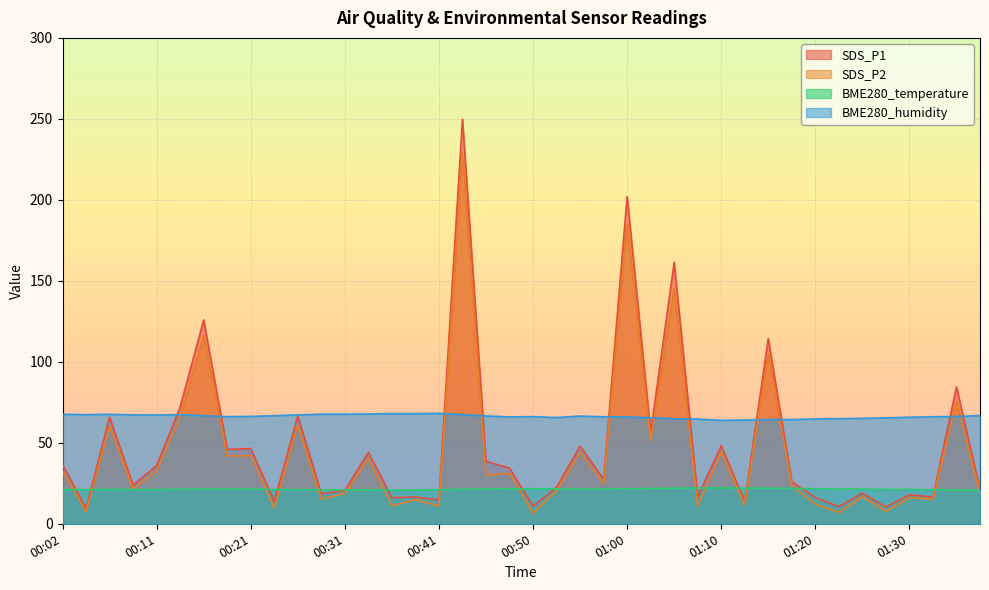

Reading right to left, transcribe all the data shown in this chart.

SDS_P1: 01:37=20.7	01:35=84.6	01:32=16.5	01:30=17.9	01:27=10.4	01:25=18.9	01:22=10.6	01:20=16.2	01:17=25.9	01:15=114.3	01:12=13.7	01:10=48.2	01:08=16.5	01:05=161.4	01:03=56.3	01:00=202.1	00:58=27.6	00:55=47.9	00:53=22.5	00:50=11.0	00:48=34.3	00:46=38.6	00:43=249.8	00:41=14.7	00:38=16.5	00:36=16.1	00:33=44.1	00:31=20.5	00:28=18.6	00:26=66.6	00:24=13.7	00:21=46.5	00:19=45.9	00:16=125.8	00:14=72.0	00:11=35.9	00:09=24.0	00:07=65.8	00:04=9.3	00:02=36.5
SDS_P2: 01:37=18.7	01:35=75.4	01:32=15.1	01:30=16.1	01:27=7.7	01:25=16.6	01:22=6.9	01:20=12.2	01:17=23.5	01:15=104.9	01:12=11.7	01:10=44.4	01:08=10.9	01:05=145.3	01:03=51.2	01:00=184.7	00:58=24.8	00:55=44.1	00:53=20.3	00:50=6.6	00:48=31.1	00:46=30.1	00:43=228.6	00:41=10.9	00:38=14.9	00:36=11.1	00:33=40.5	00:31=18.6	00:28=15.3	00:26=60.6	00:24=9.8	00:21=42.0	00:19=41.9	00:16=115.9	00:14=65.8	00:11=32.6	00:09=21.6	00:07=60.2	00:04=7.5	00:02=32.9
BME280_temperature: 01:37=20.8	01:35=20.9	01:32=21.0	01:30=21.1	01:27=21.3	01:25=21.4	01:22=21.5	01:20=21.7	01:17=21.9	01:15=22.0	01:12=22.0	01:10=22.1	01:08=22.0	01:05=21.9	01:03=21.8	01:00=21.6	00:58=21.5	00:55=21.4	00:53=21.6	00:50=21.6	00:48=21.6	00:46=21.5	00:43=21.3	00:41=21.0	00:38=20.8	00:36=20.8	00:33=20.9	00:31=21.0	00:28=21.0	00:26=21.1	00:24=21.2	00:21=21.4	00:19=21.5	00:16=21.4	00:14=21.3	00:11=21.1	00:09=21.2	00:07=21.2	00:04=21.1	00:02=21.1
BME280_humidity: 01:37=66.8	01:35=66.2	01:32=66.1	01:30=65.8	01:27=65.4	01:25=65.1	01:22=64.9	01:20=64.7	01:17=64.3	01:15=64.4	01:12=64.0	01:10=63.9	01:08=64.6	01:05=64.8	01:03=65.5	01:00=66.0	00:58=66.1	00:55=66.5	00:53=65.6	00:50=66.2	00:48=66.0	00:46=66.6	00:43=67.4	00:41=68.2	00:38=68.0	00:36=68.0	00:33=67.8	00:31=67.7	00:28=67.7	00:26=67.2	00:24=66.7	00:21=66.3	00:19=66.1	00:16=66.7	00:14=67.4	00:11=67.2	00:09=67.2	00:07=67.6	00:04=67.4	00:02=67.6